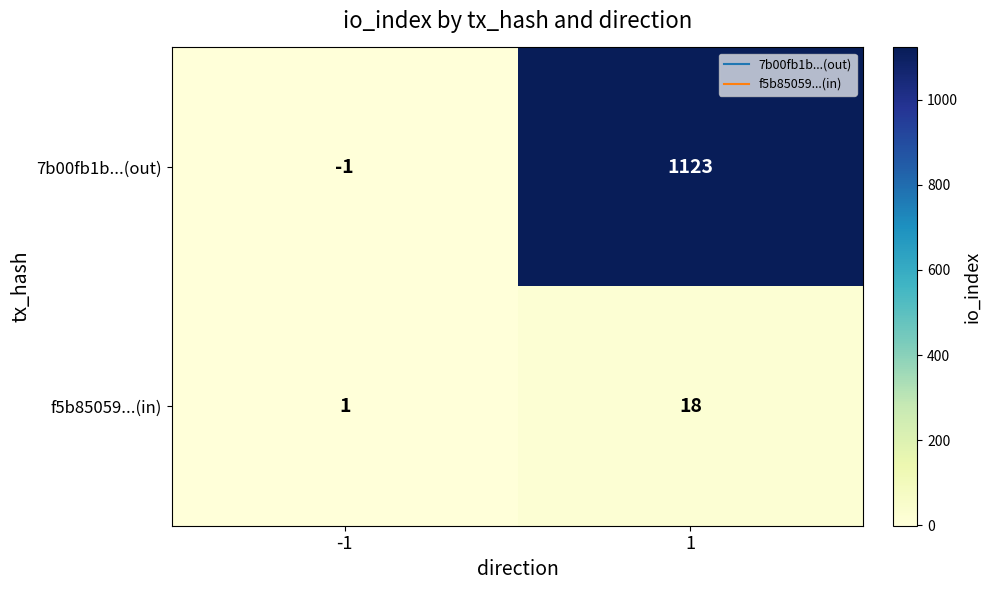

Reading left to right, list all the values displayed in this chart.

7b00fb1b...(out): -1=-1	1=1123
f5b85059...(in): -1=1	1=18